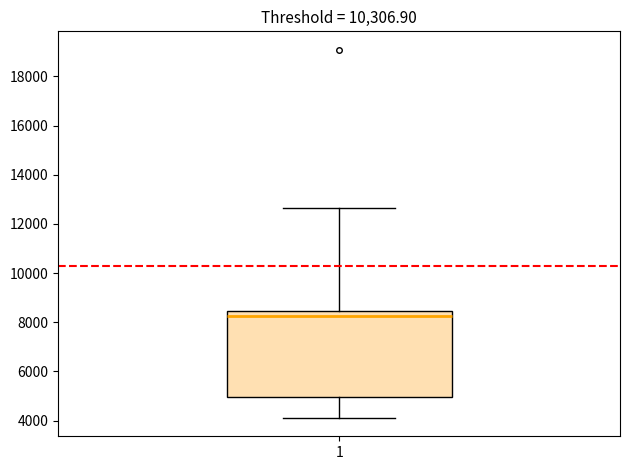

Read this box plot against the y-axis: the position of the median line, the range covered by the box, and the ends of both whiskers. The values are not printed on the chart, so give them approximately, as read against the axis.

median 8200, box 5000 to 8400, whiskers 4200 to 12600